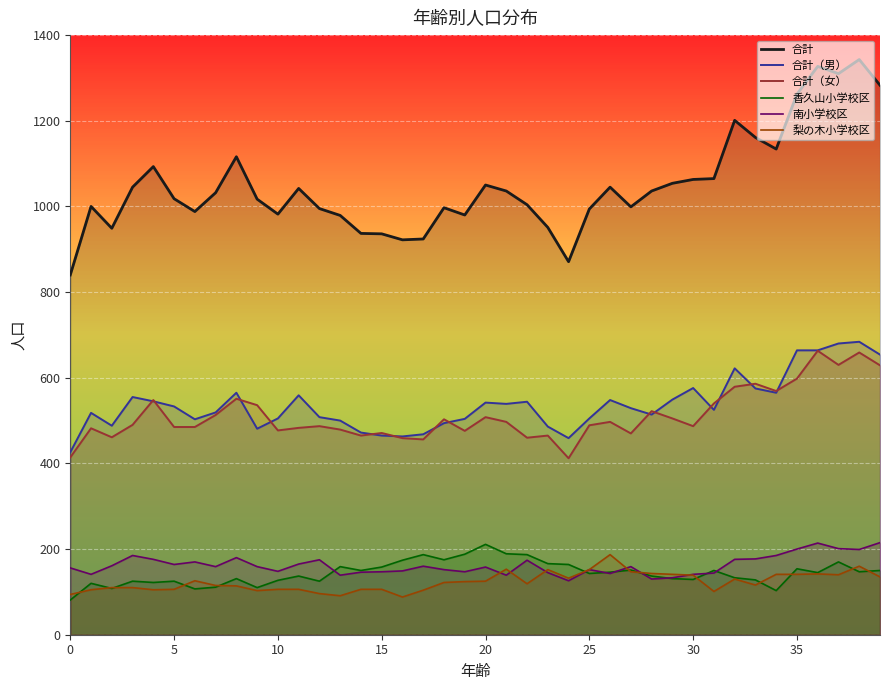

Is the value of 南小学校区 at 15 greater than the value of 合計（男） at 37?

No